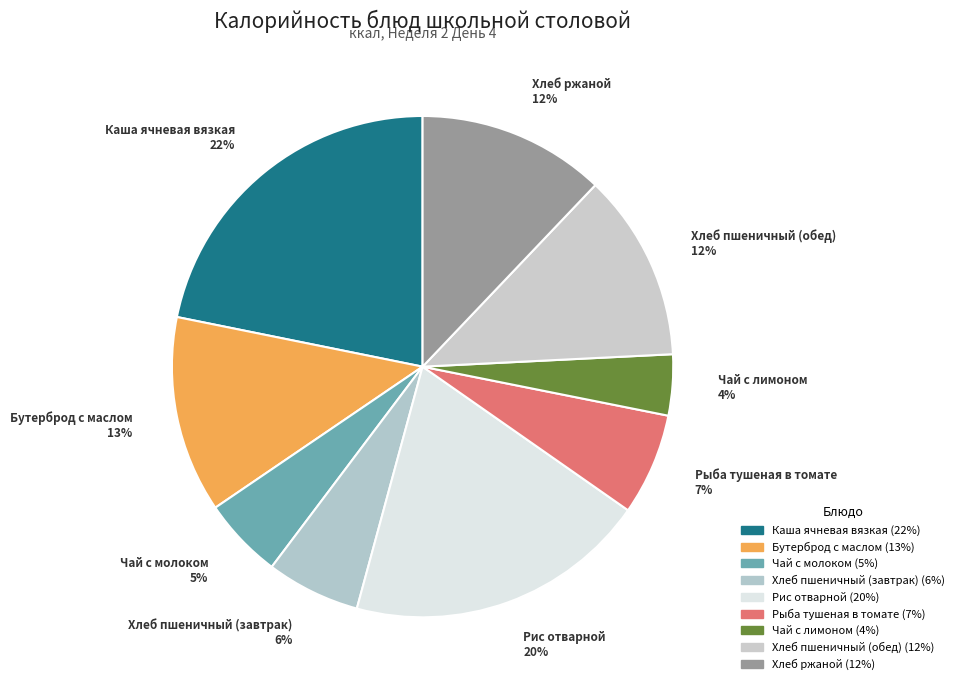

To the nearest percent, what is the combined percentage of Хлеб ржаной and Рыба тушеная в томате?

19%